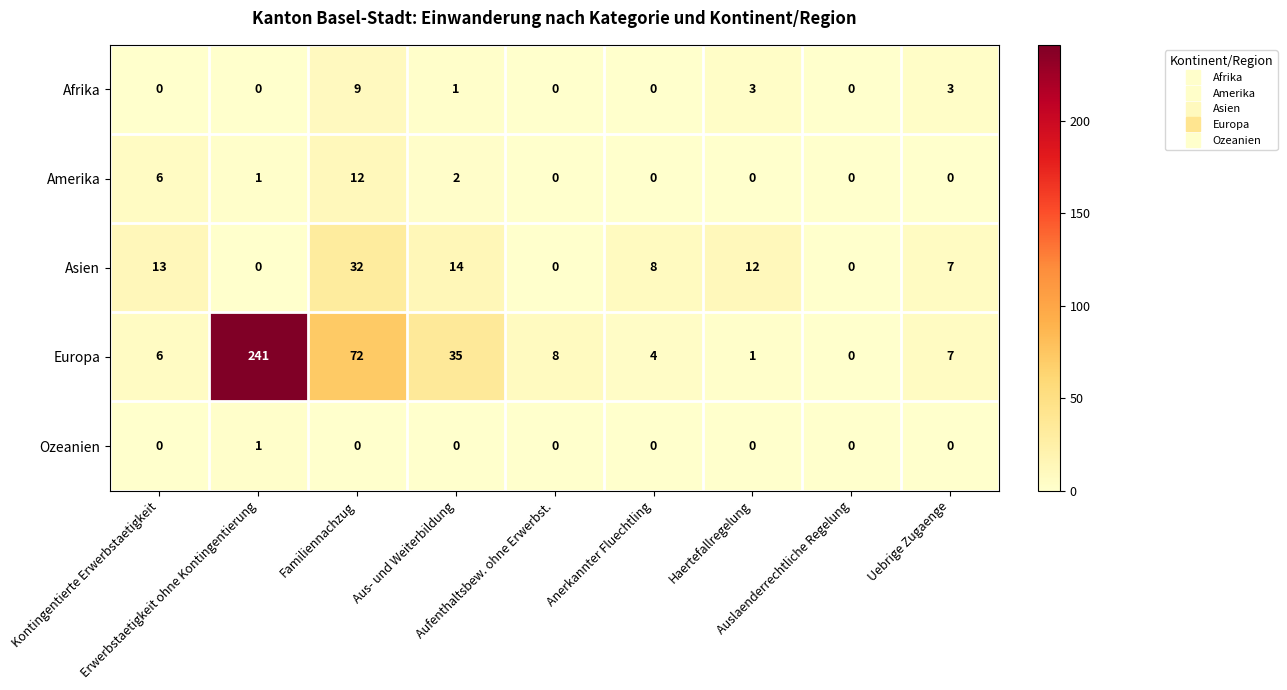

Which series has the largest total across all categories?

Europa